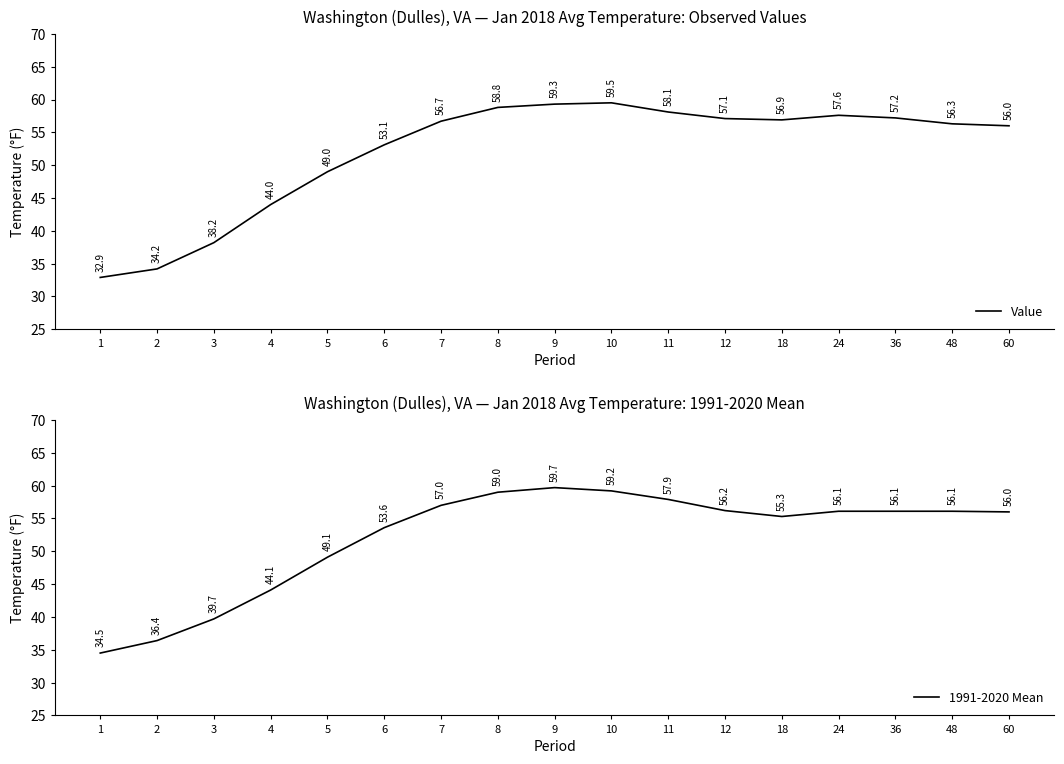

In 1991-2020 Mean, how many points are higher than both neighbors (excluding endpoints)?

1